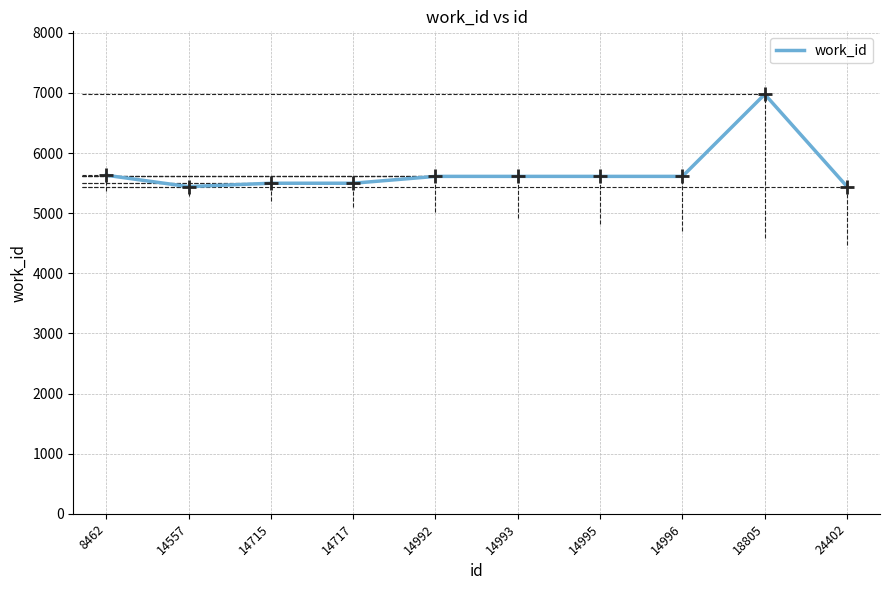

What is the average value?

5694